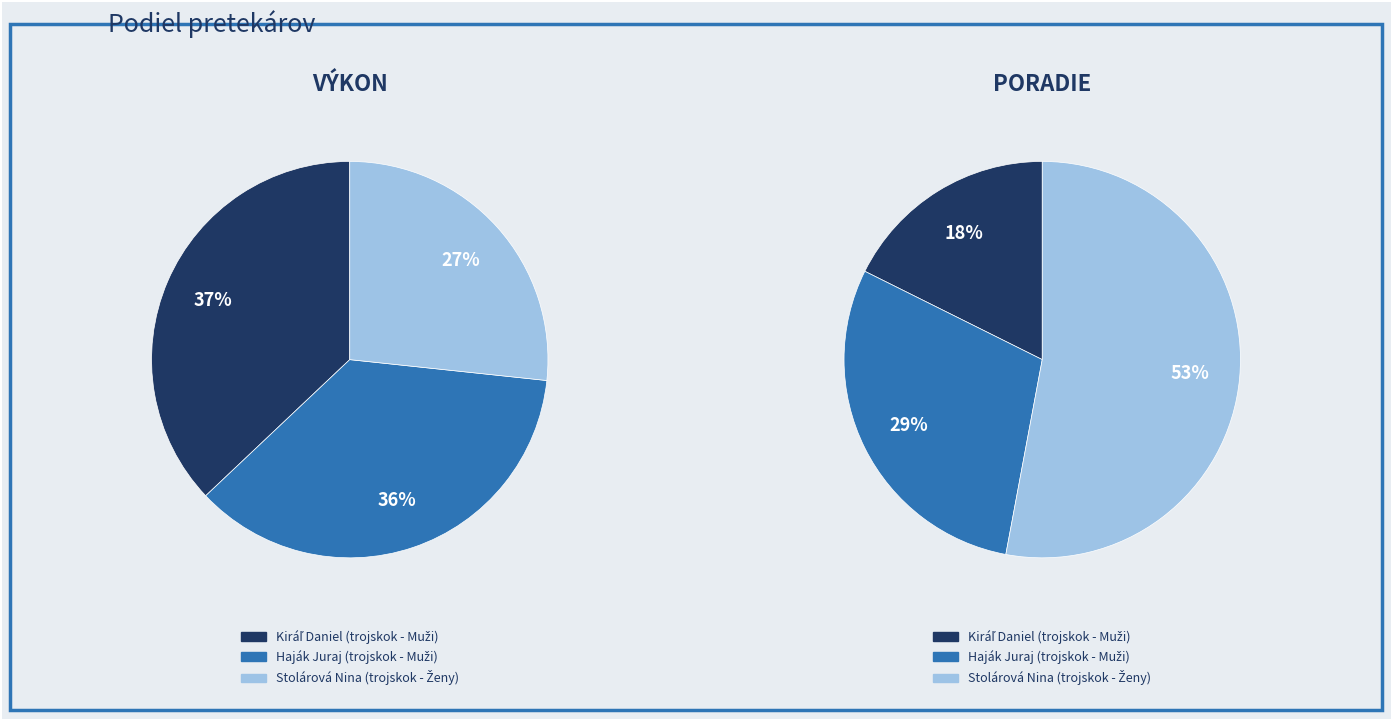

What percentage is NOT represented by Haják Juraj (trojskok - Muži)?

63.7%